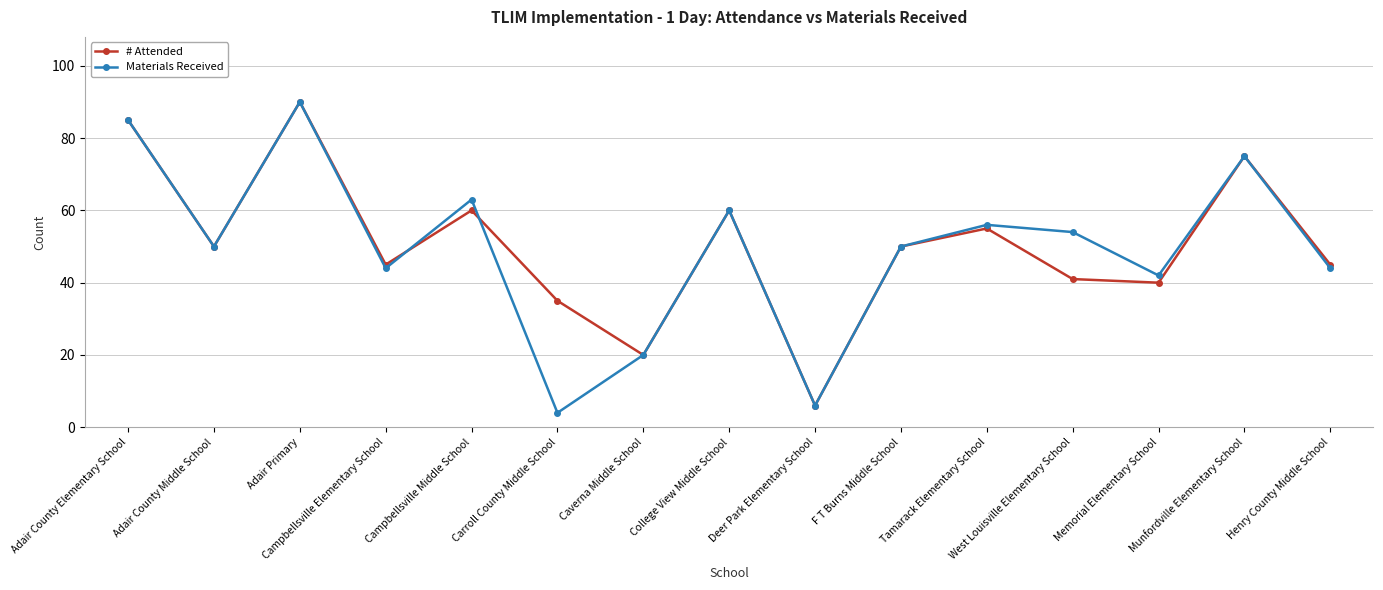

What position from the left is Campbellsville Middle School?

5